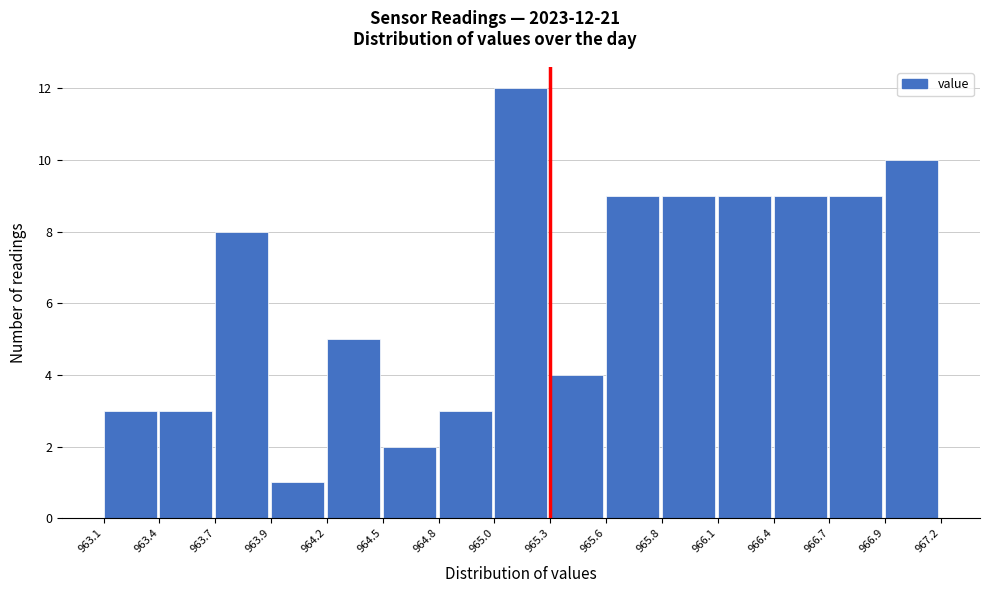

Over which range of the x-axis is the bar tallest?

965.0 to 965.3